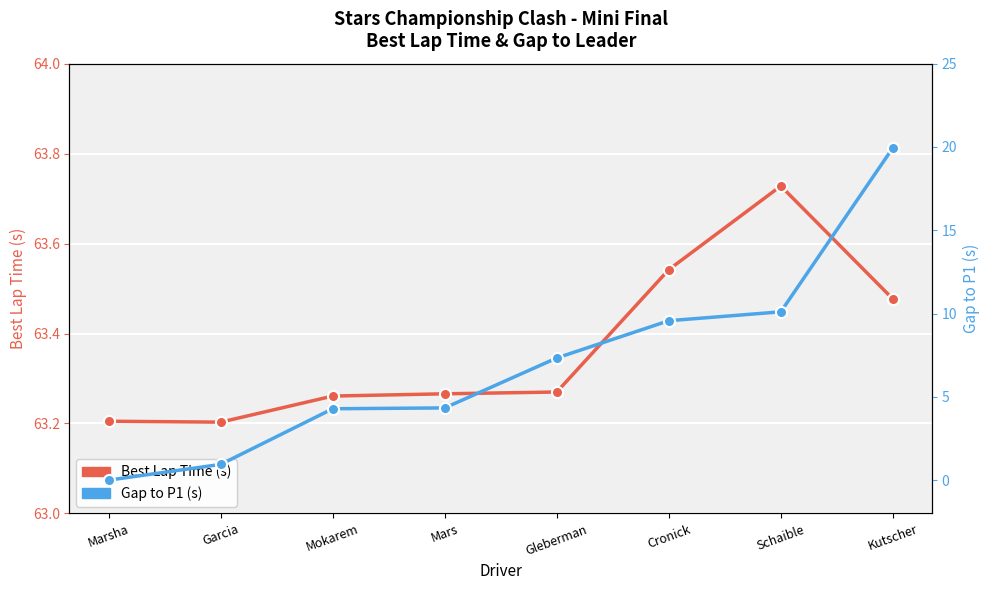

True or false: Best Lap Time (s) and Gap to P1 (s) cross at least once.

False